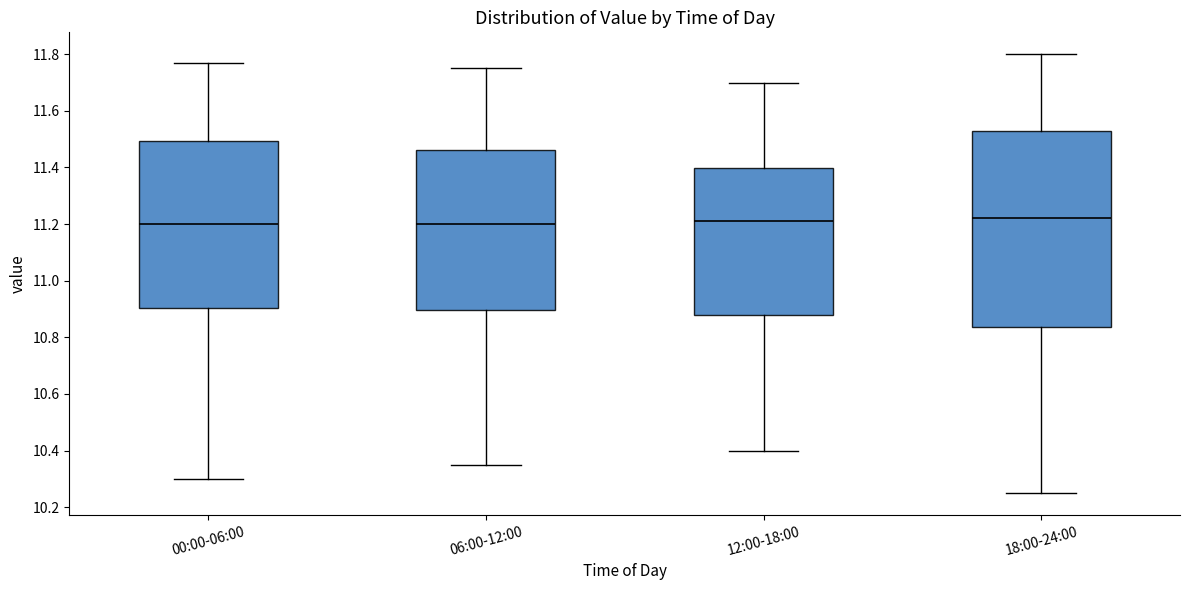

Where does the upper whisker of the box for 18:00-24:00 end on the y-axis? The values are not printed on the chart, so give them approximately, as read against the axis.

11.80